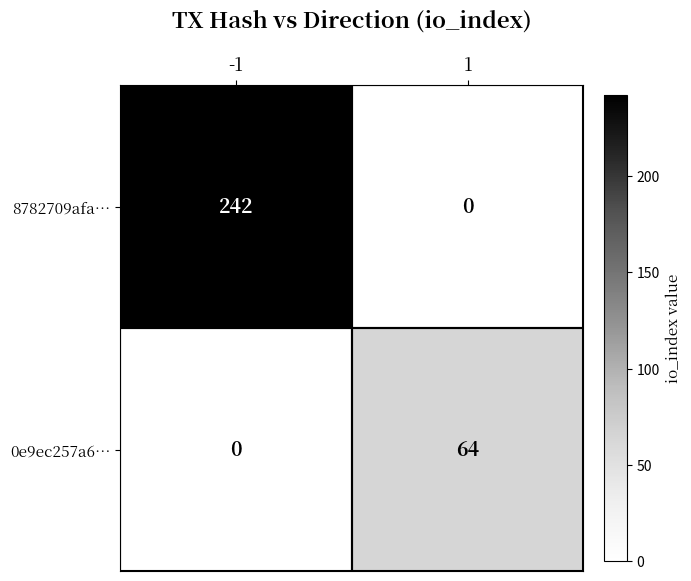

What is the greatest value displayed?

242